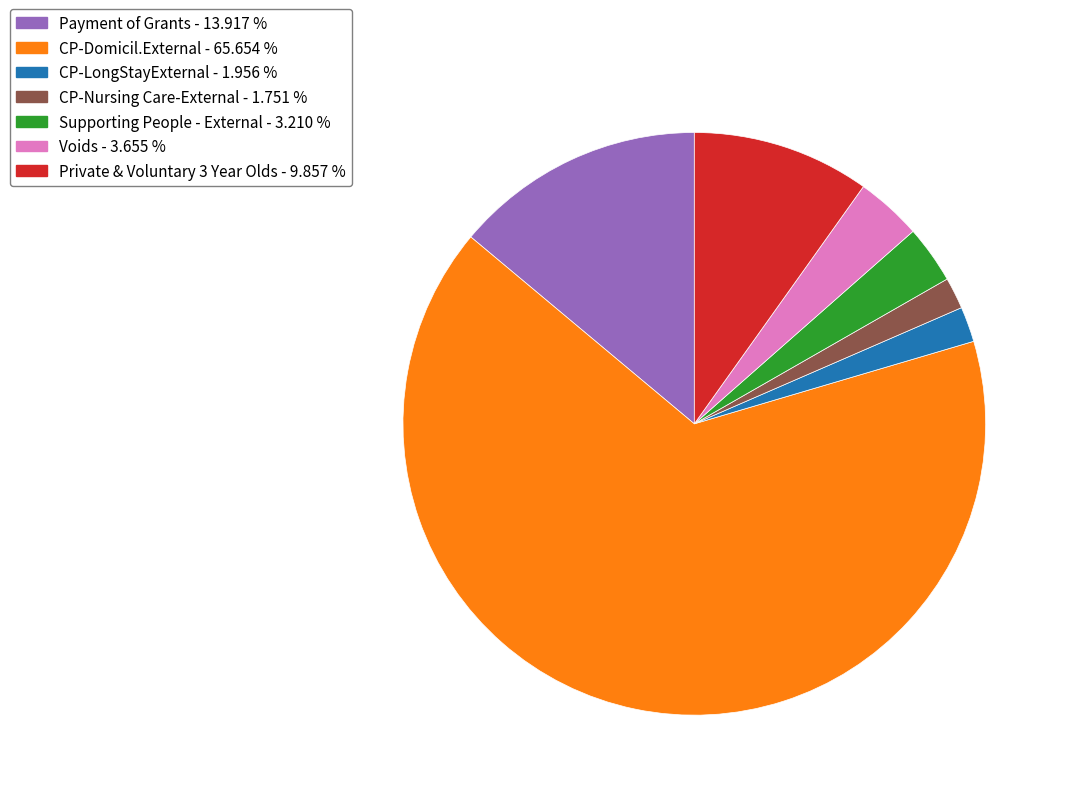

Count the number of slices in the pie.

7